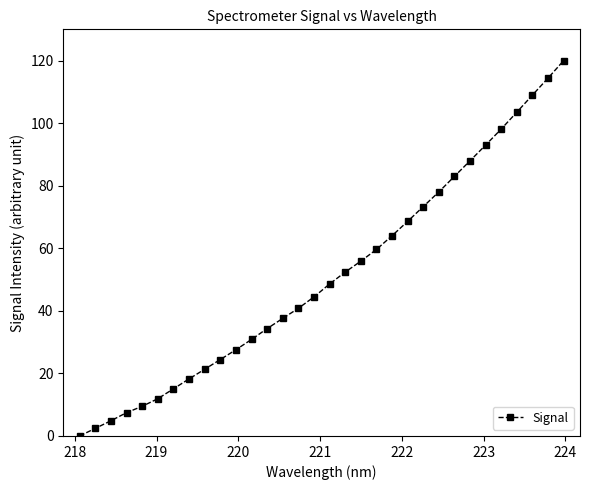

What is the difference between the second highest and second lowest values?

112.0